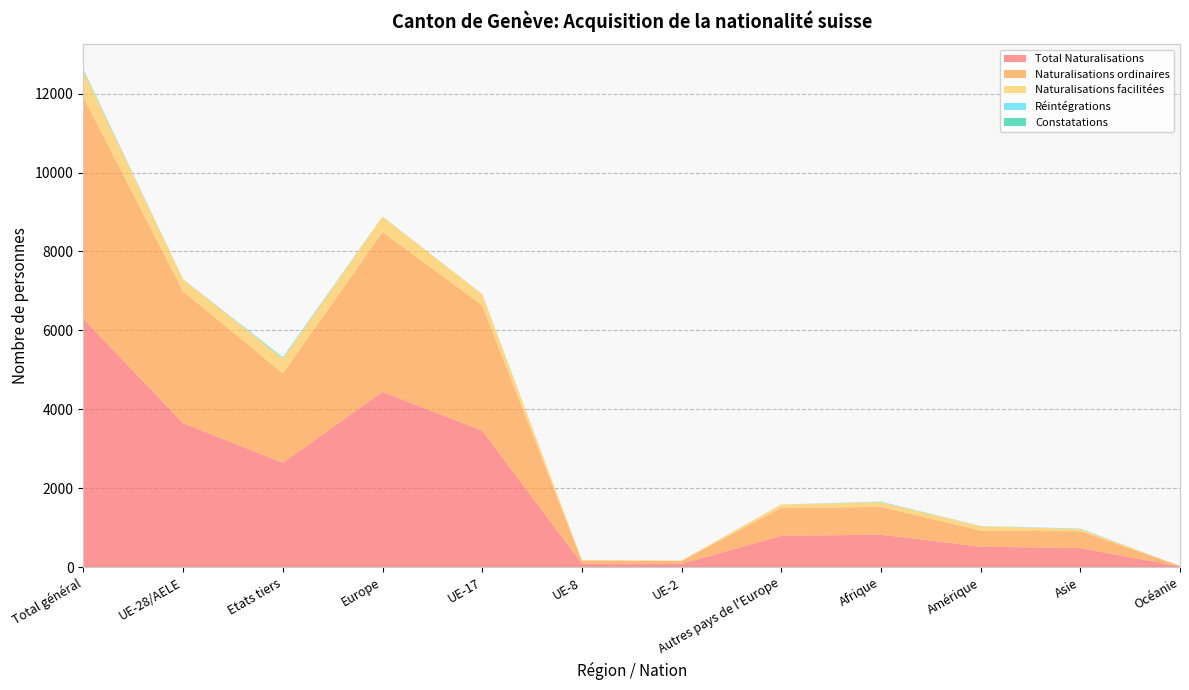

Reading left to right, transcribe all the data shown in this chart.

Total Naturalisations: 6292	3647	2645	4441	3460	91	85	794	824	520	484	17
Naturalisations ordinaires: 5607	3341	2266	4048	3180	78	73	707	702	408	426	17
Naturalisations facilitées: 684	305	379	392	279	13	12	87	122	112	58	0
Réintégrations: 33	2	31	3	2	0	0	1	14	5	11	0
Constatations: 1	1	0	1	1	0	0	0	0	0	0	0